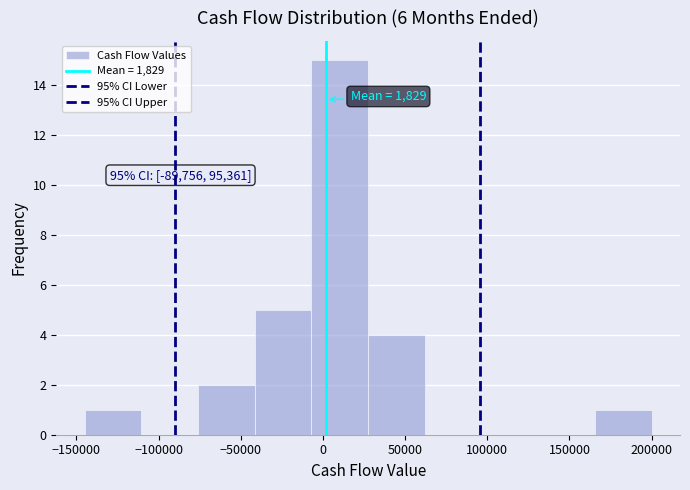

Which range on the x-axis has the tallest bar?

-5000 to 25000